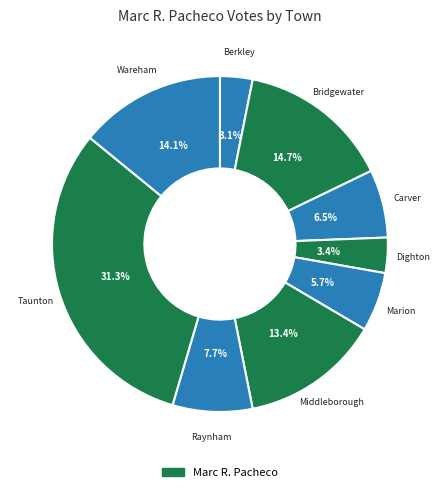

What is the smallest slice in the pie chart?

Berkley